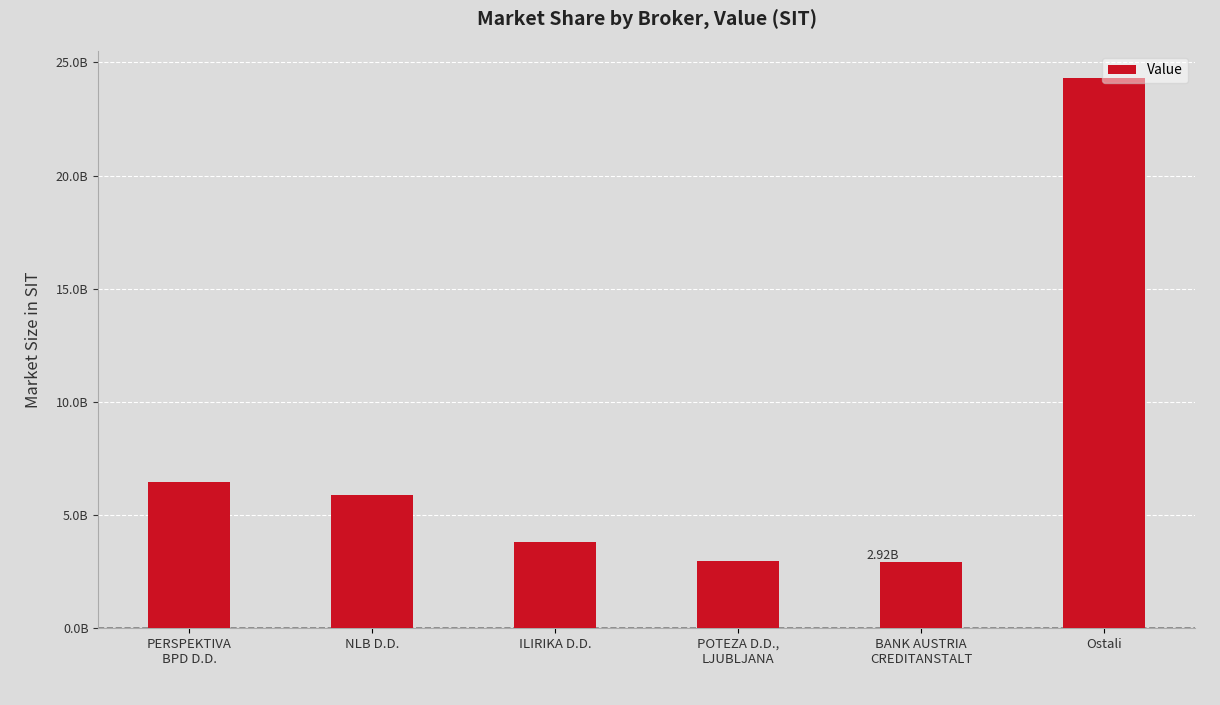

What is the ratio of the value at NLB D.D. to the value at ILIRIKA D.D.?

1.5